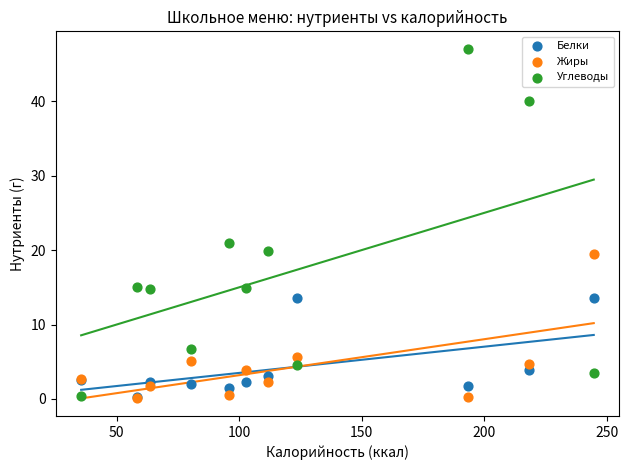

In the Углеводы series, what Y value is closest to 23?

21.0